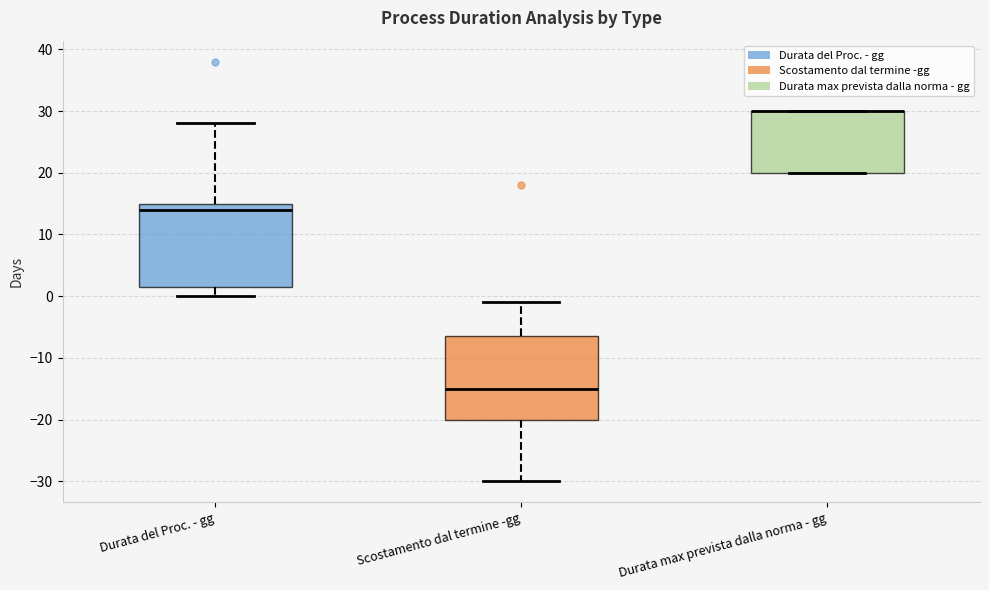

Reading left to right, transcribe this box plot: for each box, give where its median line is, the range the box spans, and where its two whiskers end, as read against the y-axis. The values are not printed on the chart, so give them approximately, as read against the axis.

Durata del Proc. - gg: median 14, box 2 to 15, whiskers 0 to 28
Scostamento dal termine -gg: median -15, box -20 to -6, whiskers -30 to -1
Durata max prevista dalla norma - gg: median 30 (drawn on the box's upper edge), box 20 to 30, whiskers 20 to 30